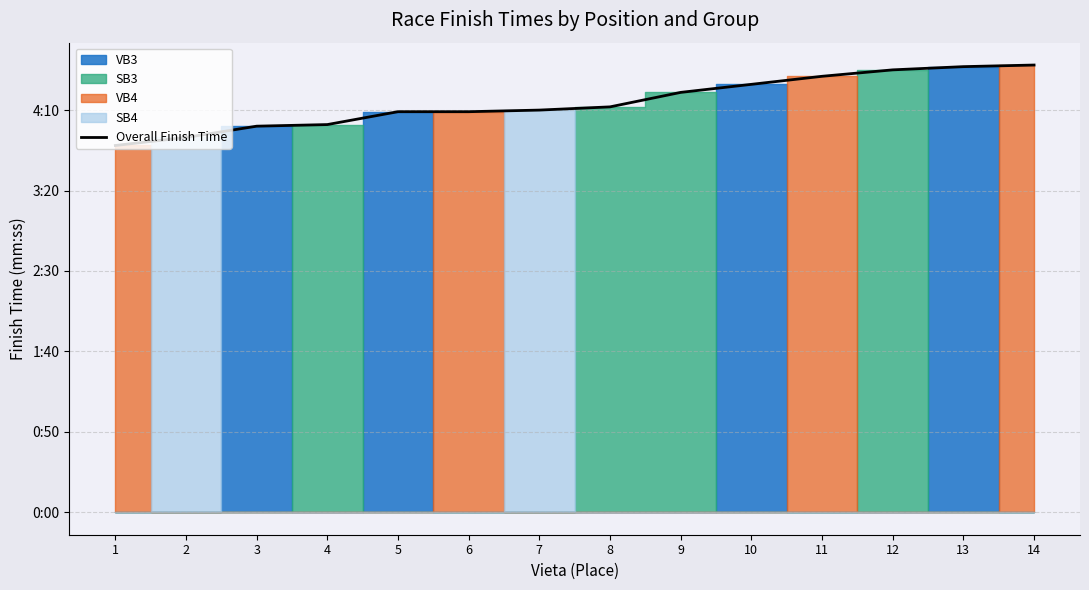

At which label does the data first exceed 252?

9